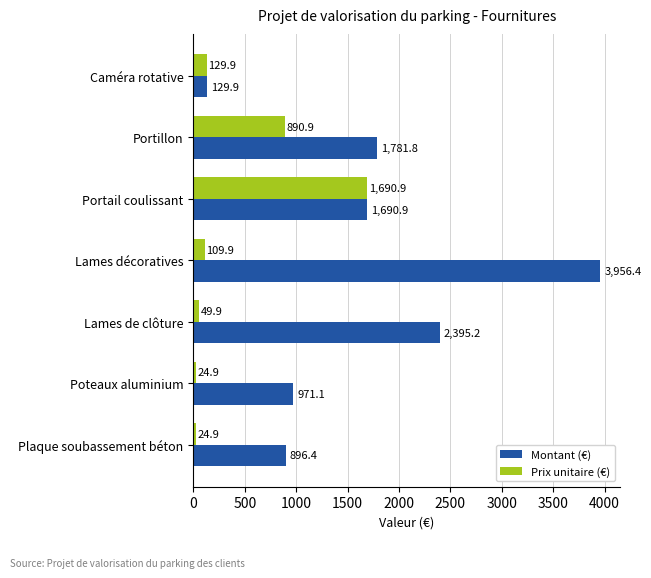

Which series has the largest range (max minus min)?

Montant (€)